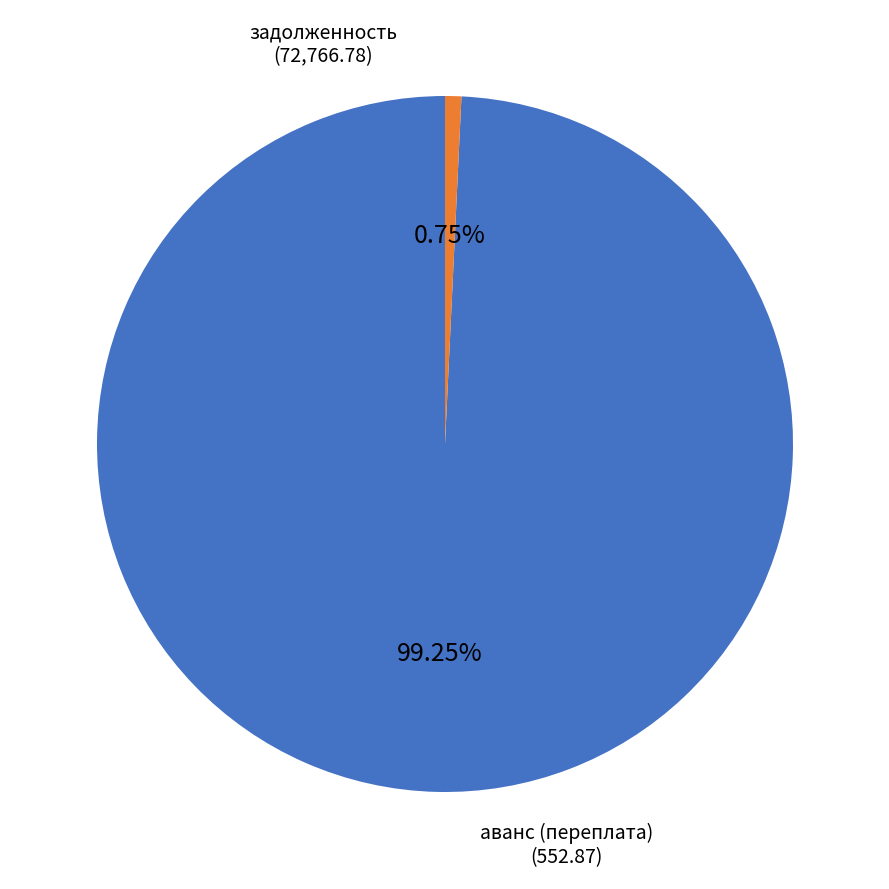

Is there a majority slice in this chart?

Yes